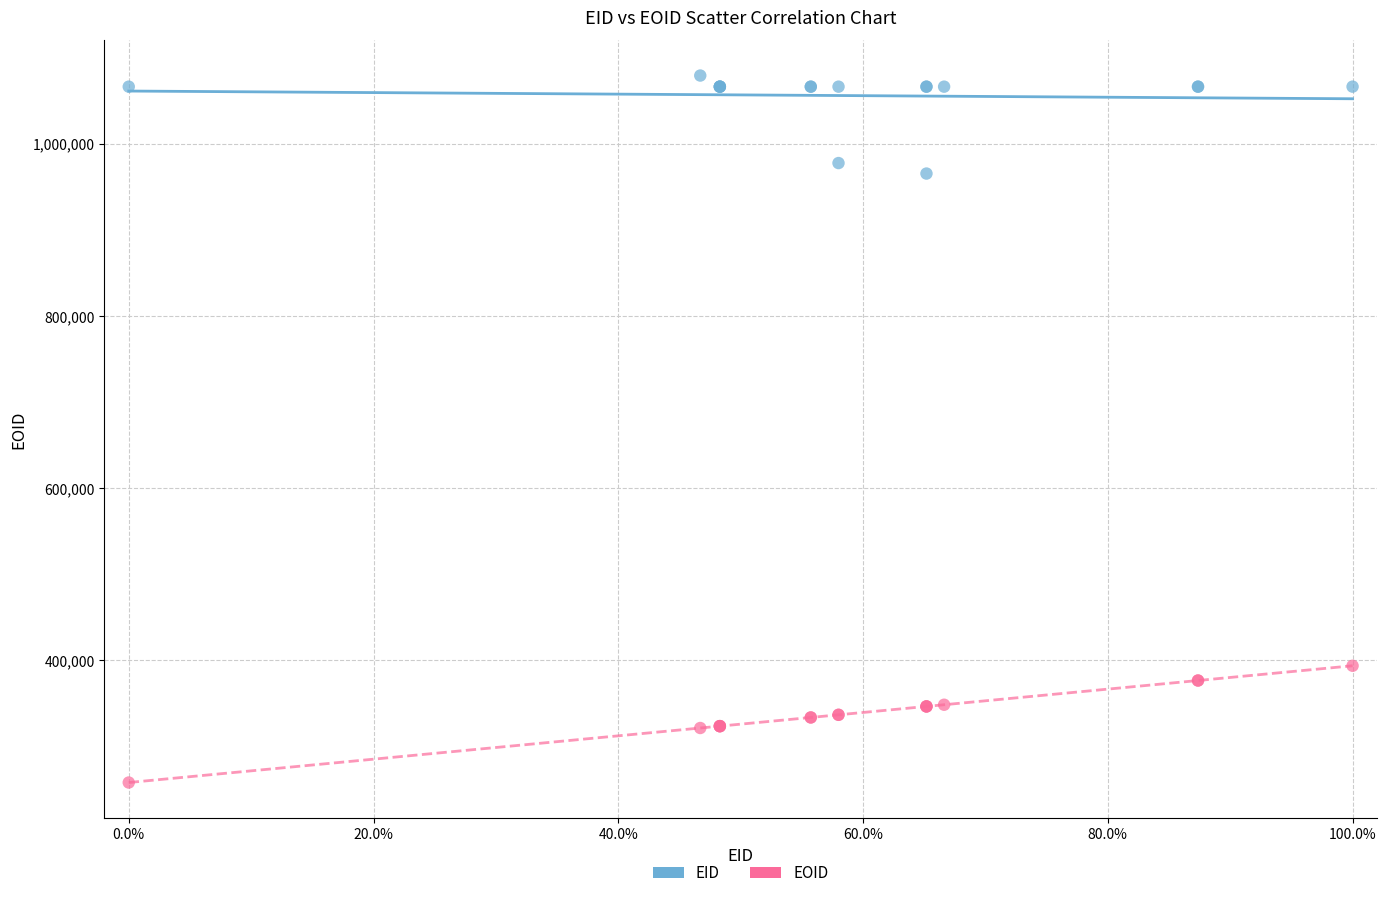

Which series contains the highest Y value?

EID